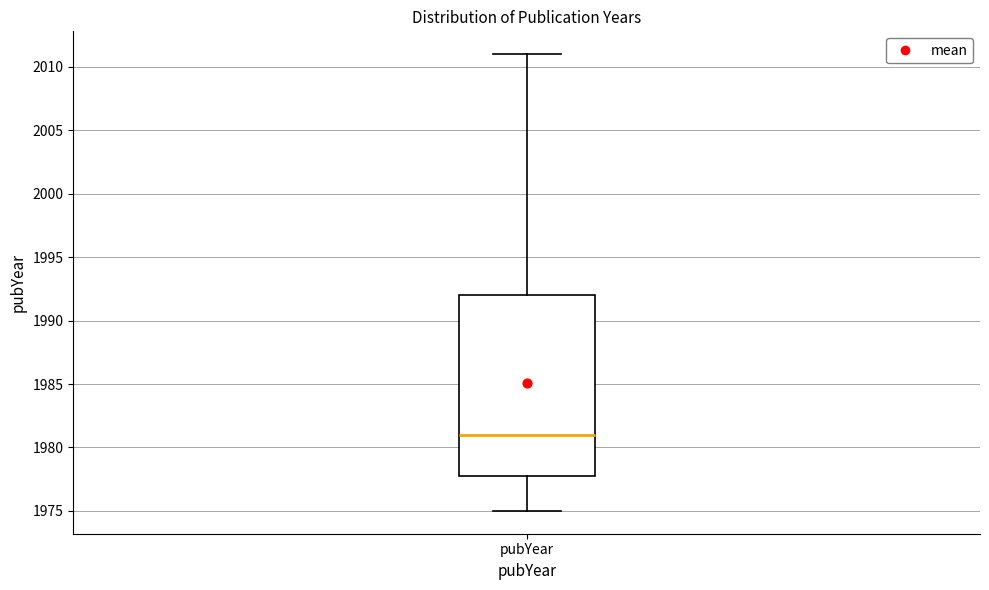

Read this box plot against the y-axis: the position of the median line, the range covered by the box, and the ends of both whiskers. The values are not printed on the chart, so give them approximately, as read against the axis.

median 1981, box 1978 to 1992, whiskers 1975 to 2011